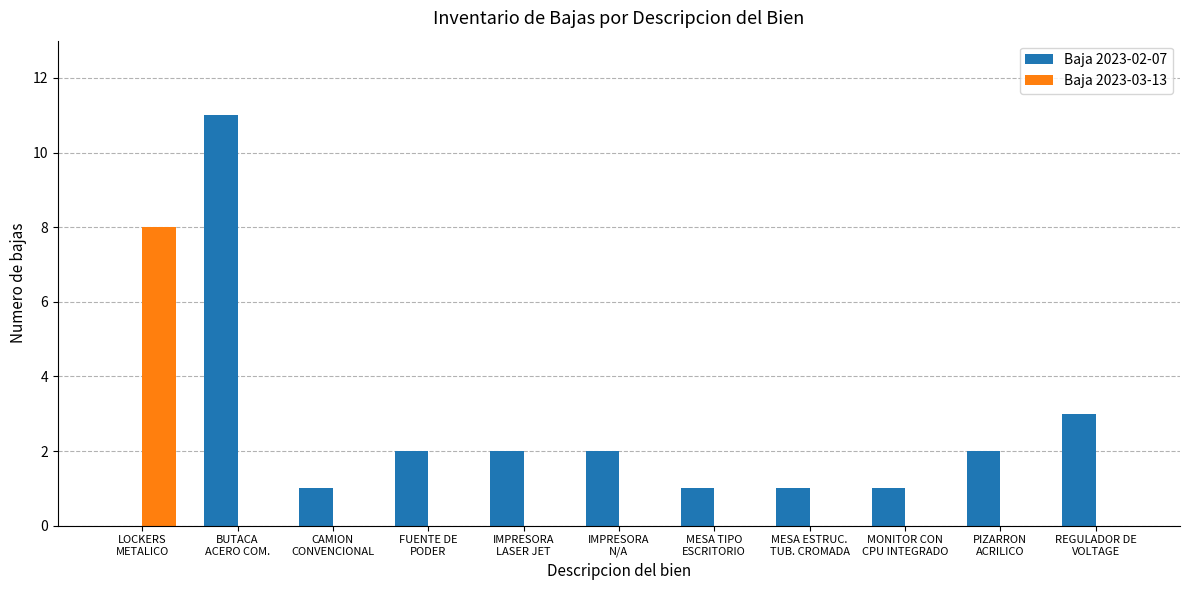

What is the greatest value displayed?

11